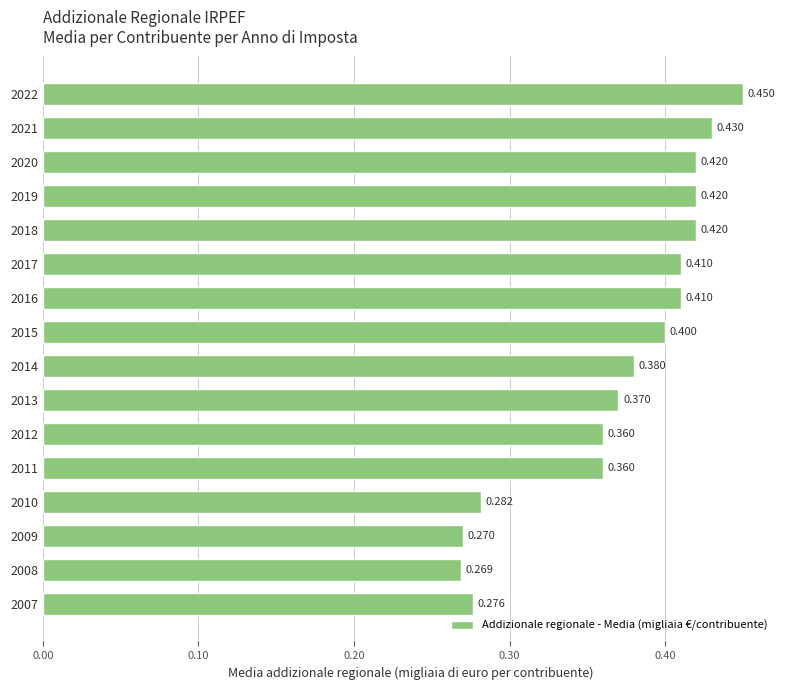

Are the bars horizontal?

Yes